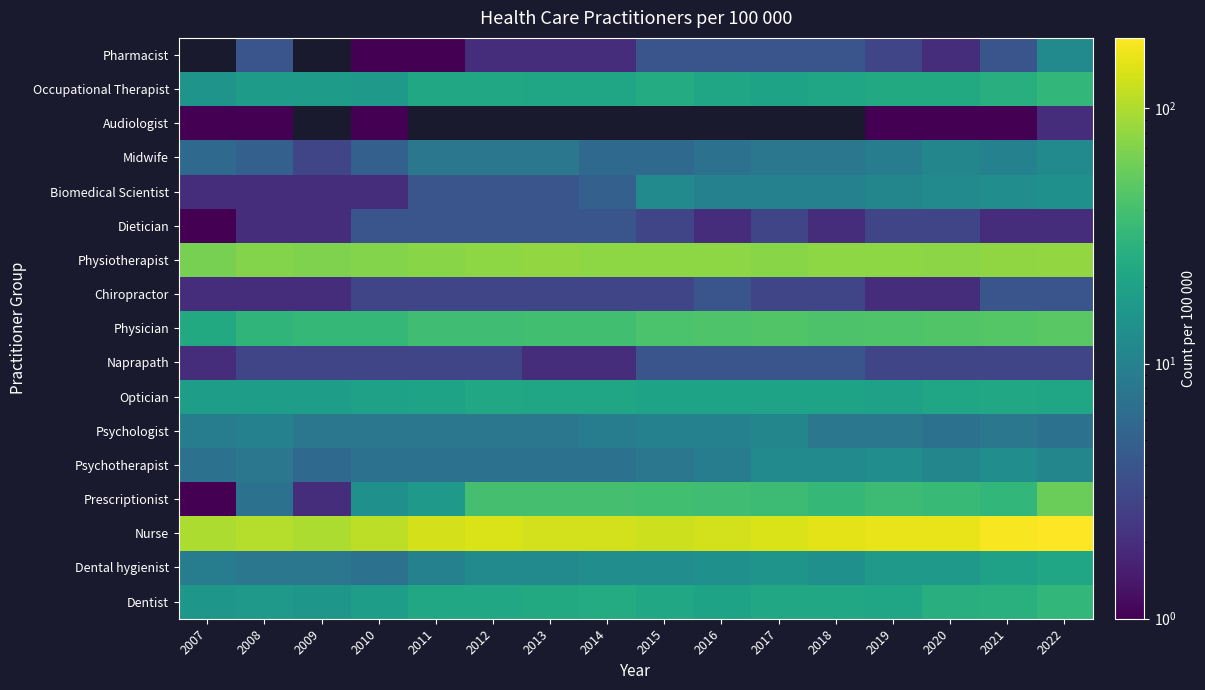

At which label is Naprapath closest to 3?

2008